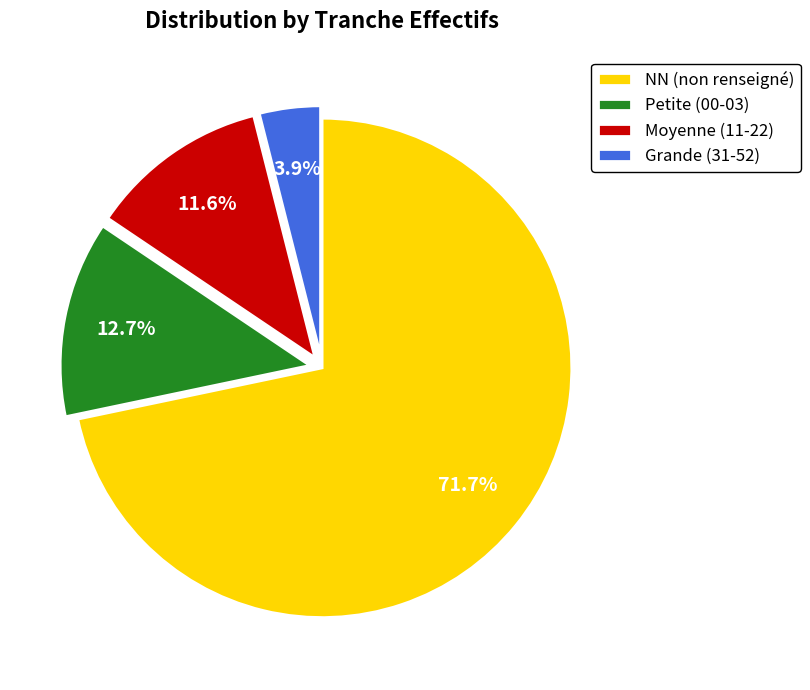

Combined, do NN (non renseigné) and Petite (00-03) account for over 50%?

Yes